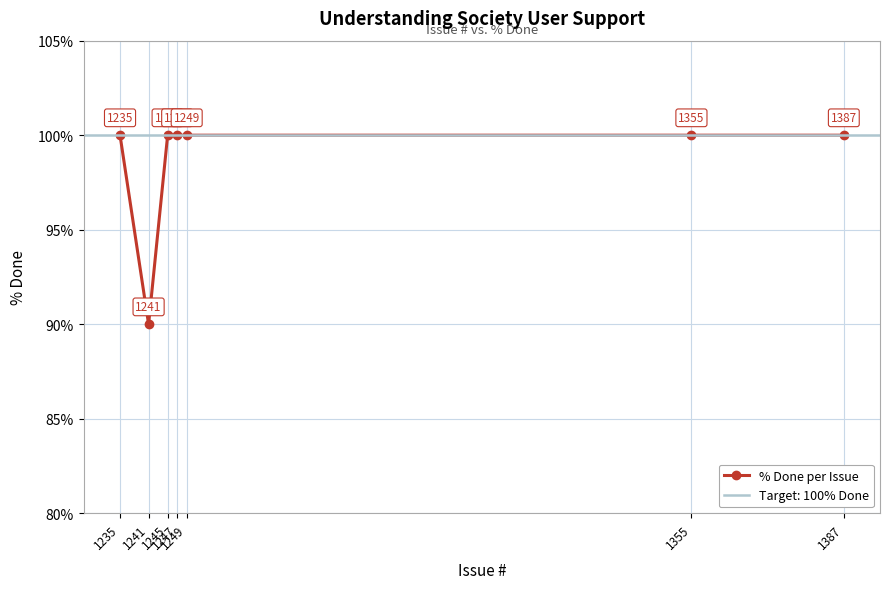

Which has a higher value, 1245 or 1387?

1245